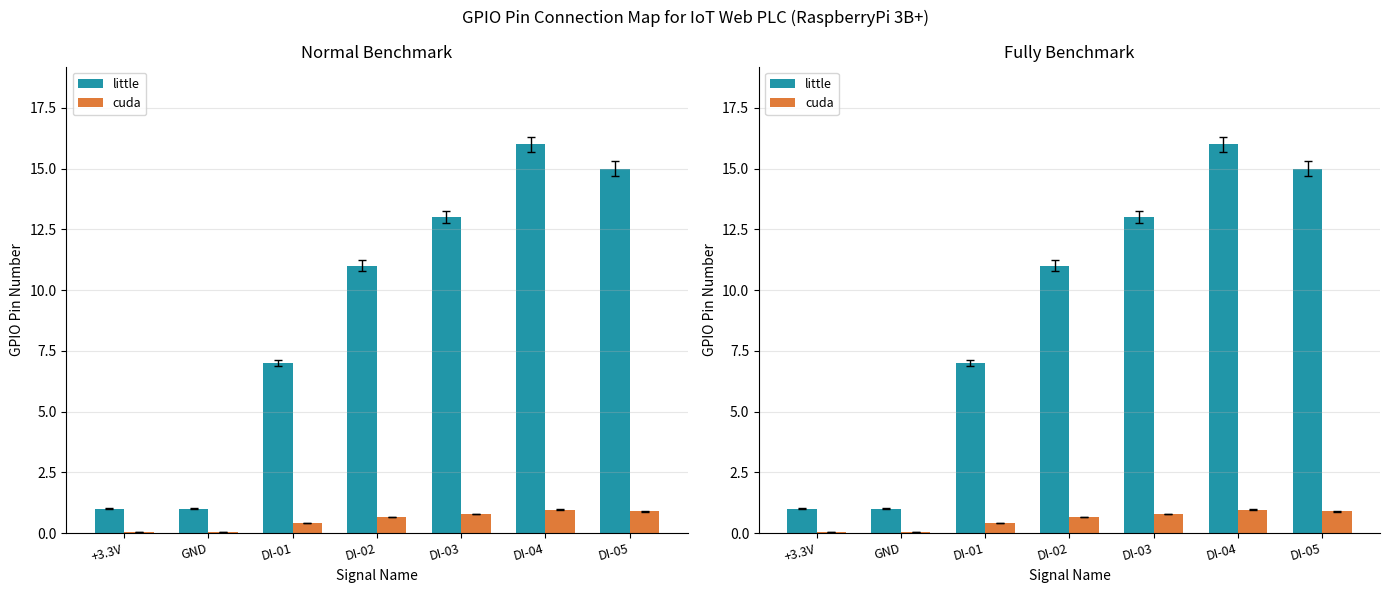

Between DI-02 and DI-03, which is larger?

DI-03